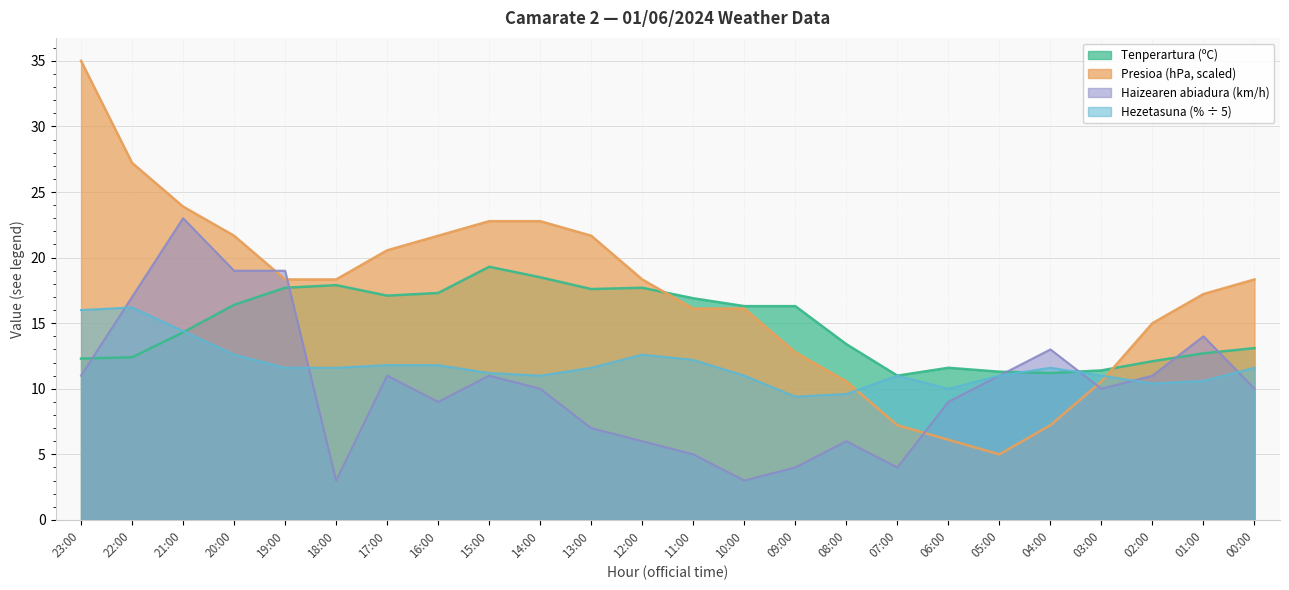

What is the average value of the Hezetasuna (%) series?

11.7